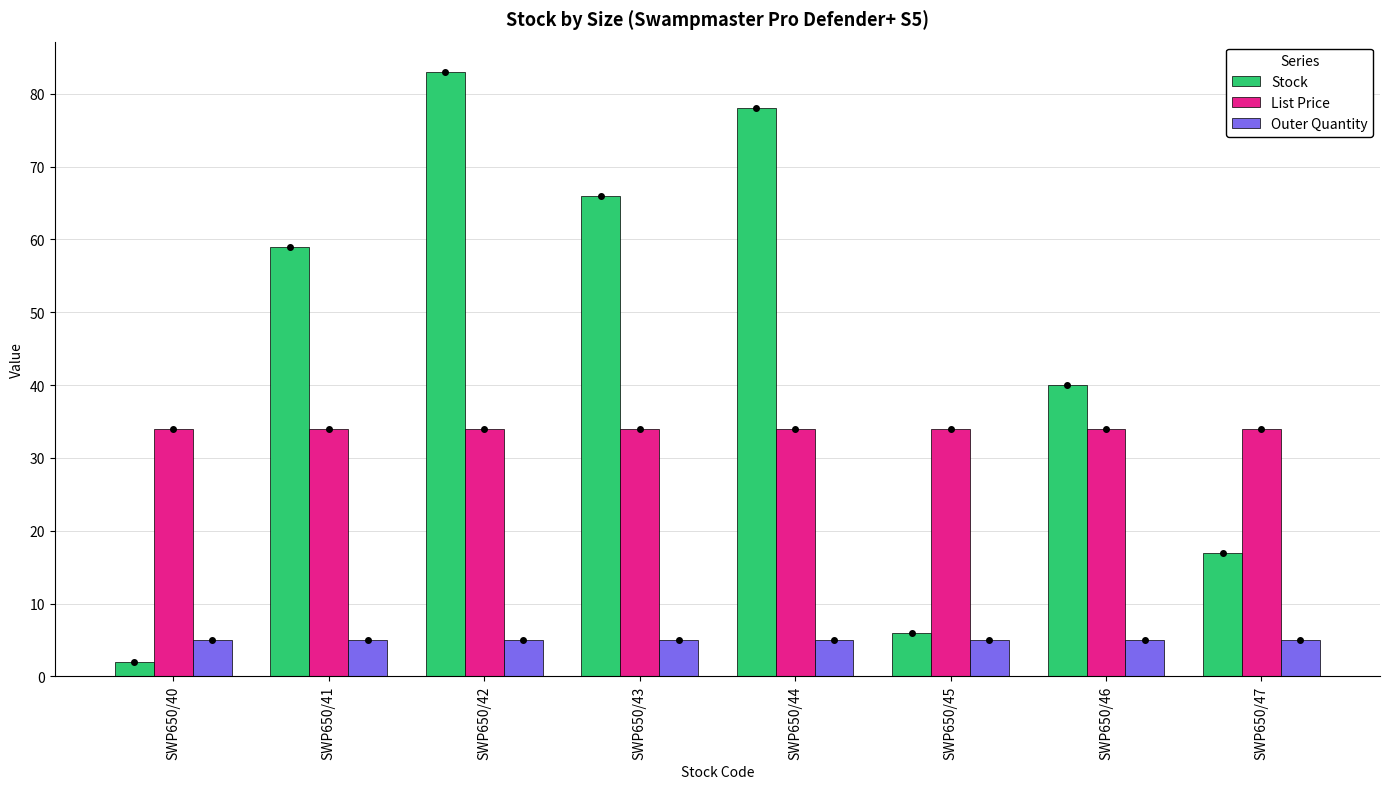

At SWP650/43, list the series in order from smallest to largest.

Outer Quantity, List Price, Stock